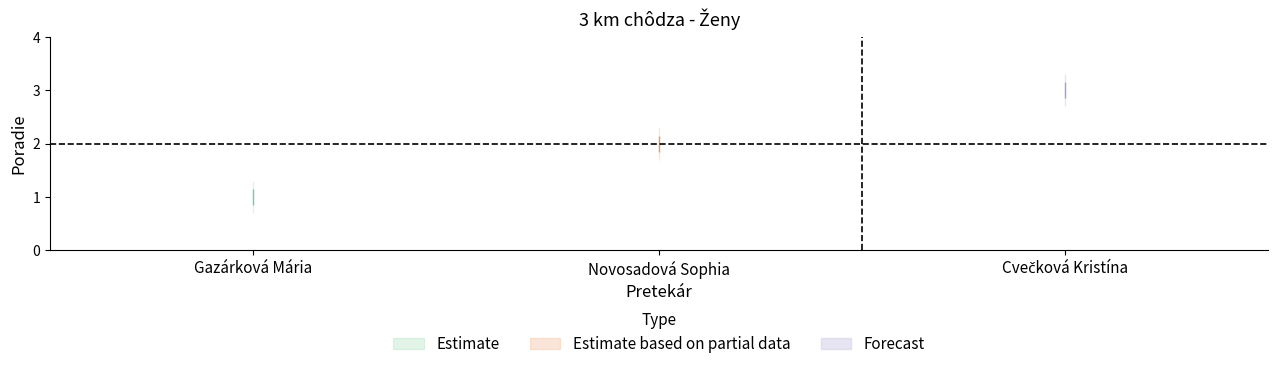

List the labels in order of value, largest first.

Cvečková Kristína, Novosadová Sophia, Gazárková Mária